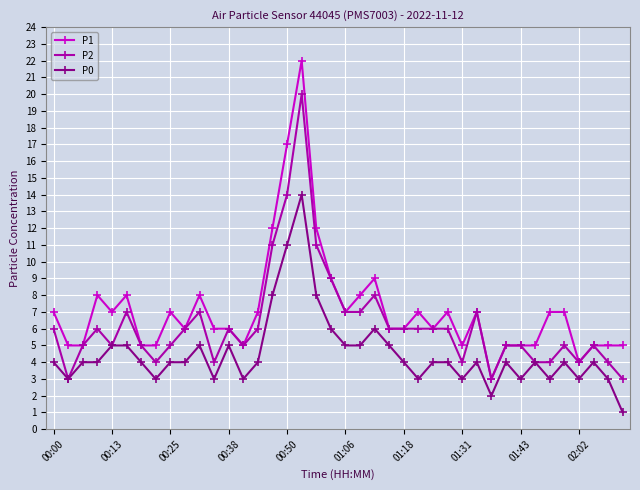

List the series in order of their overall mean, highest first.

P1, P2, P0